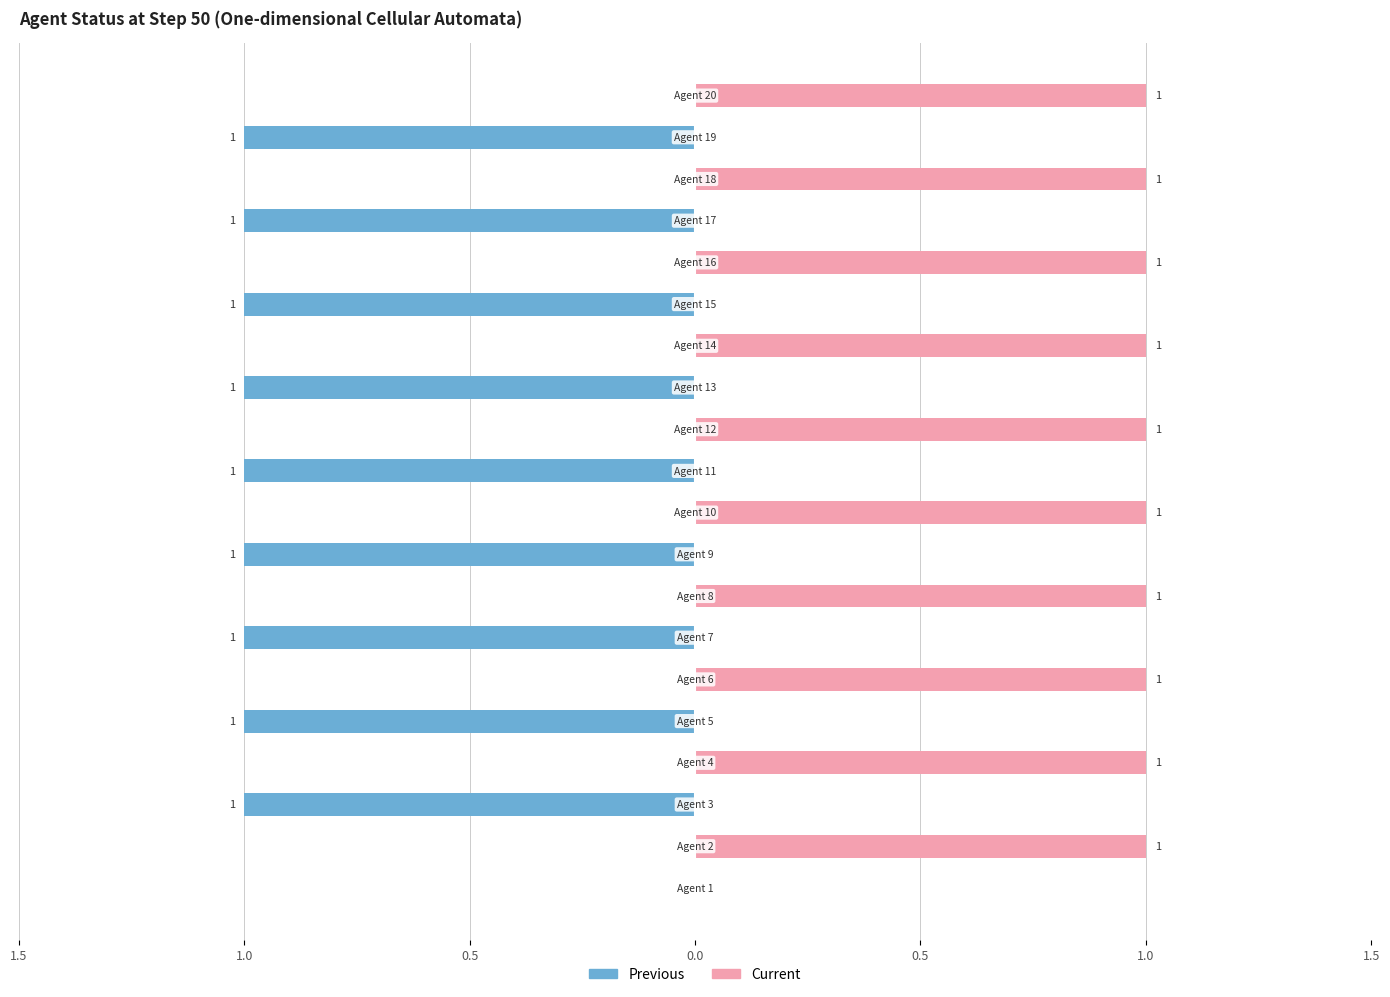

How many series are shown in this chart?

2